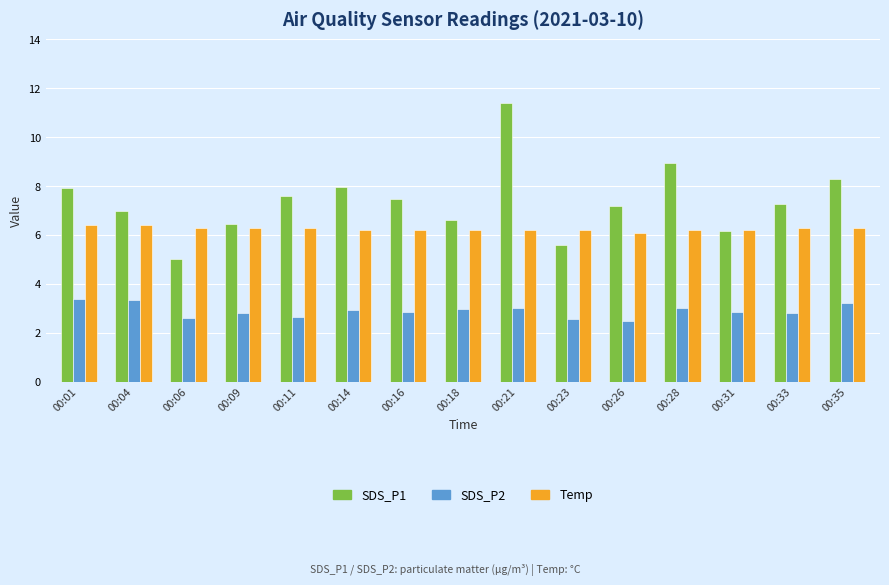

At which category does the chart reach its peak across all series?

00:21